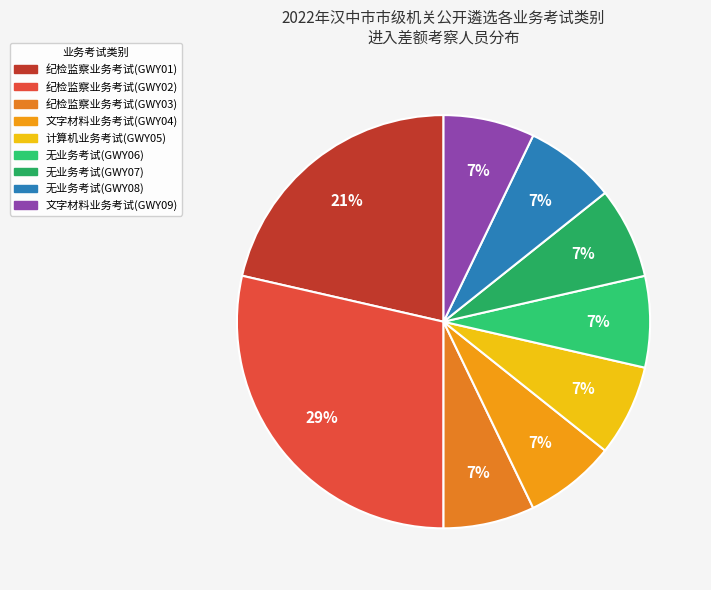

How many segments does this pie chart have?

9